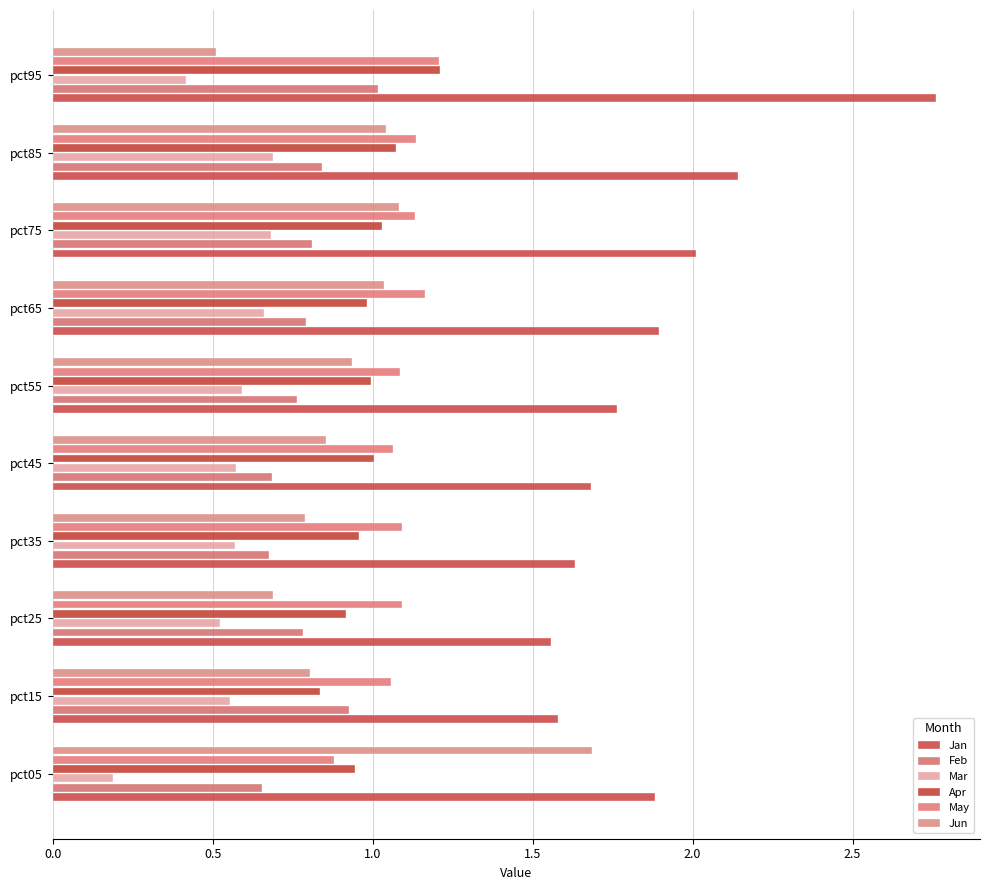

How many bars are there in total?

60